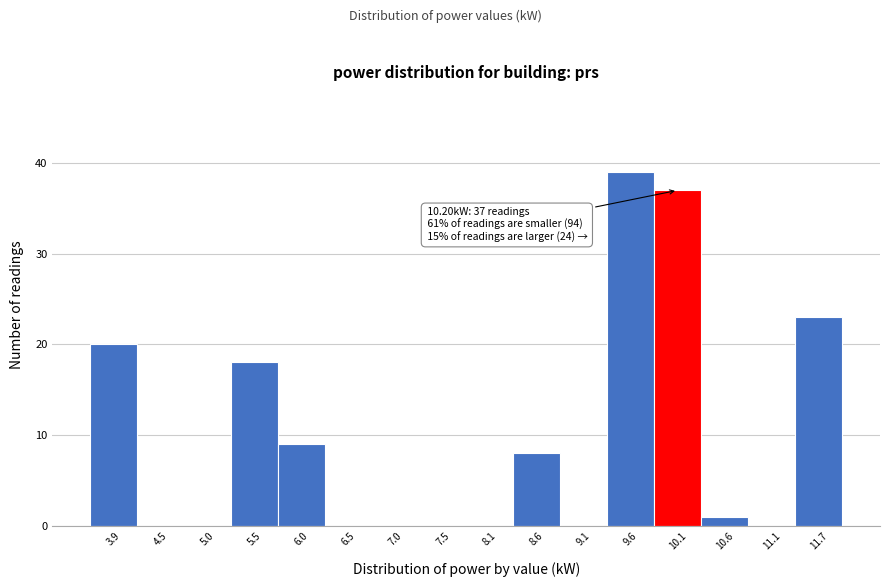

Which range on the x-axis has the tallest bar?

9.3 to 9.9